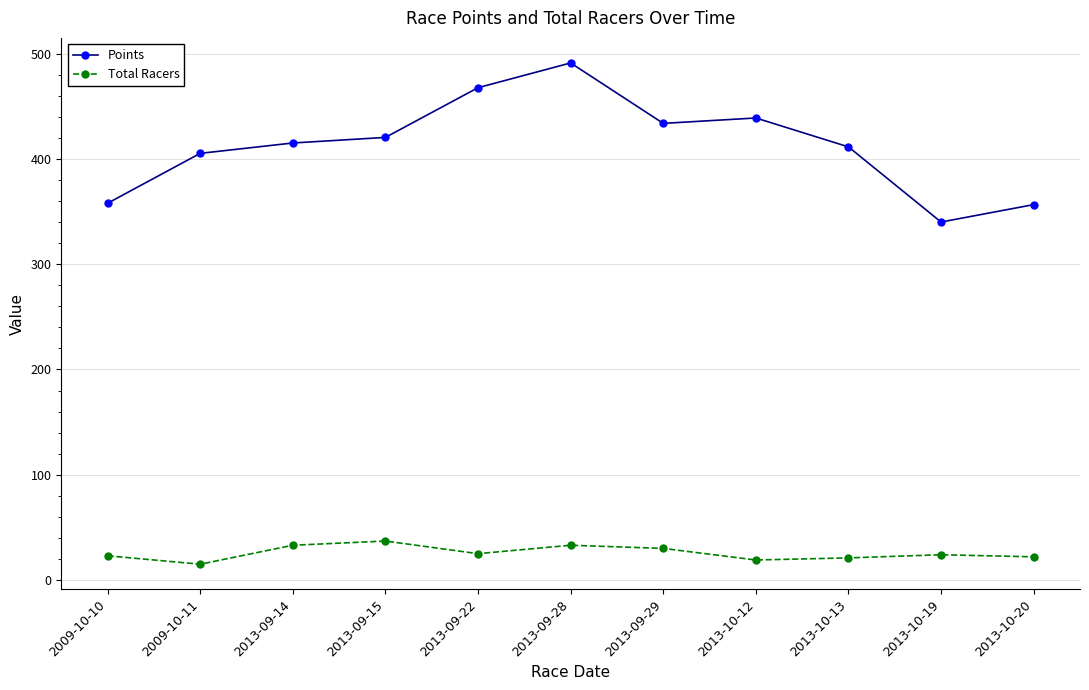

At which category is the sum across all series the highest?

2013-09-28